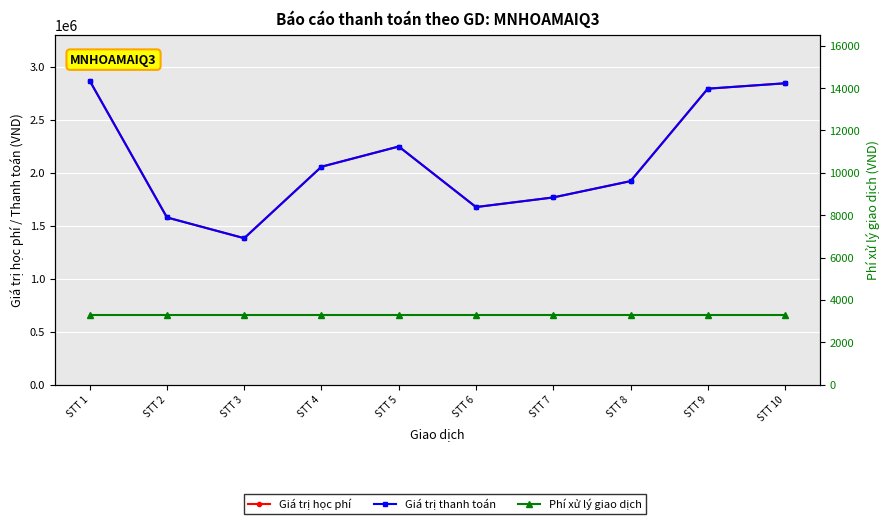

Reading left to right, list all the values displayed in this chart.

Giá trị học phí: 2869000	1578000	1382000	2057000	2248000	1676000	1767000	1921000	2794000	2845000
Giá trị thanh toán: 2869000	1578000	1382000	2057000	2248000	1676000	1767000	1921000	2794000	2845000
Phí xử lý giao dịch: 3300	3300	3300	3300	3300	3300	3300	3300	3300	3300